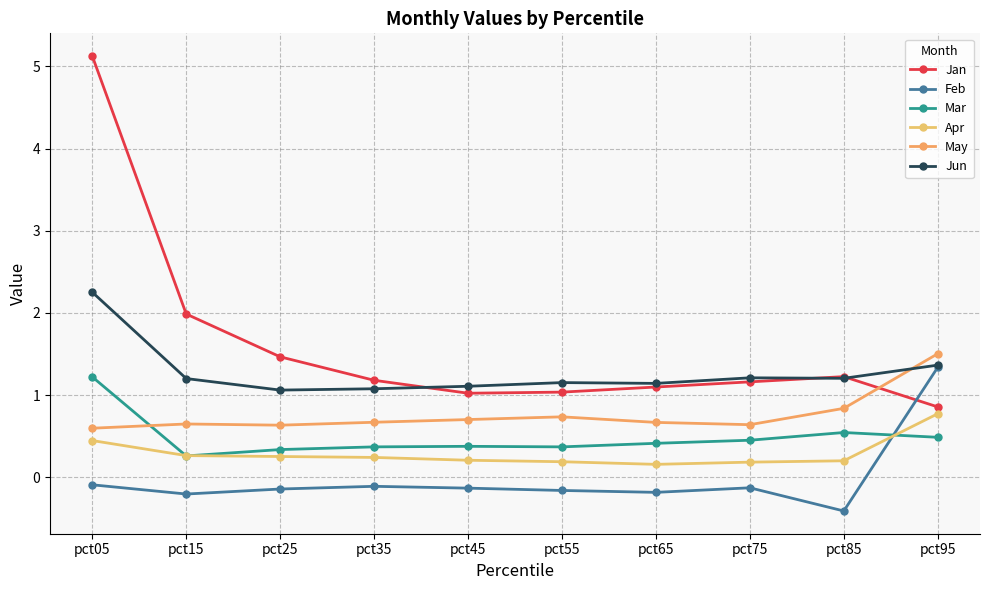

True or false: May and Feb cross at least once.

False